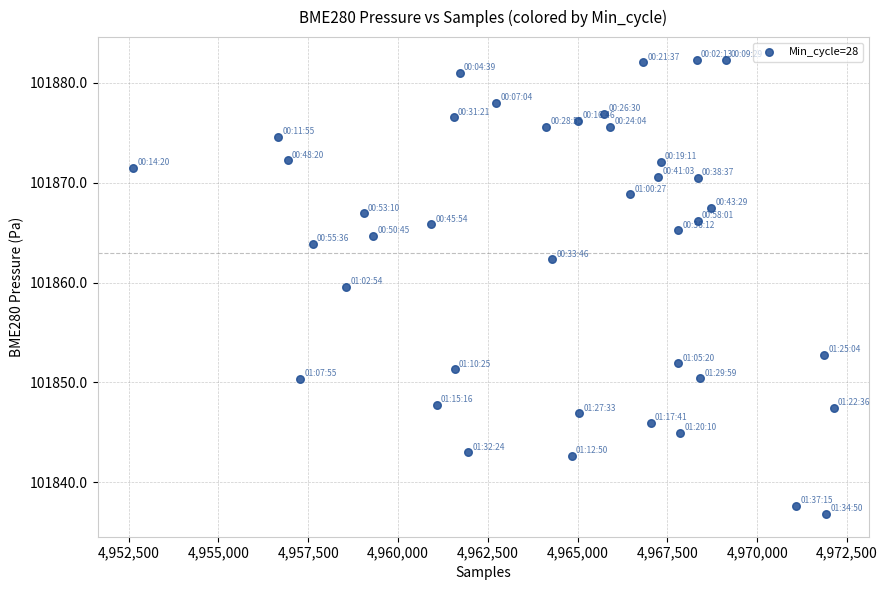

What is the range of X values (max minus min)?

19511.0